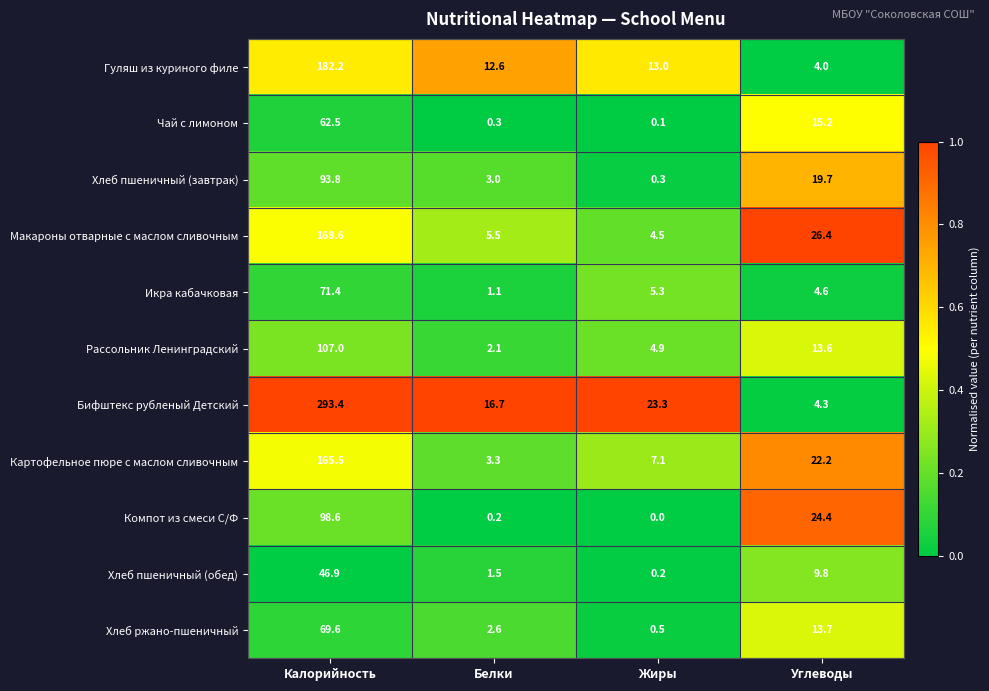

At which category is the sum across all series the highest?

Калорийность